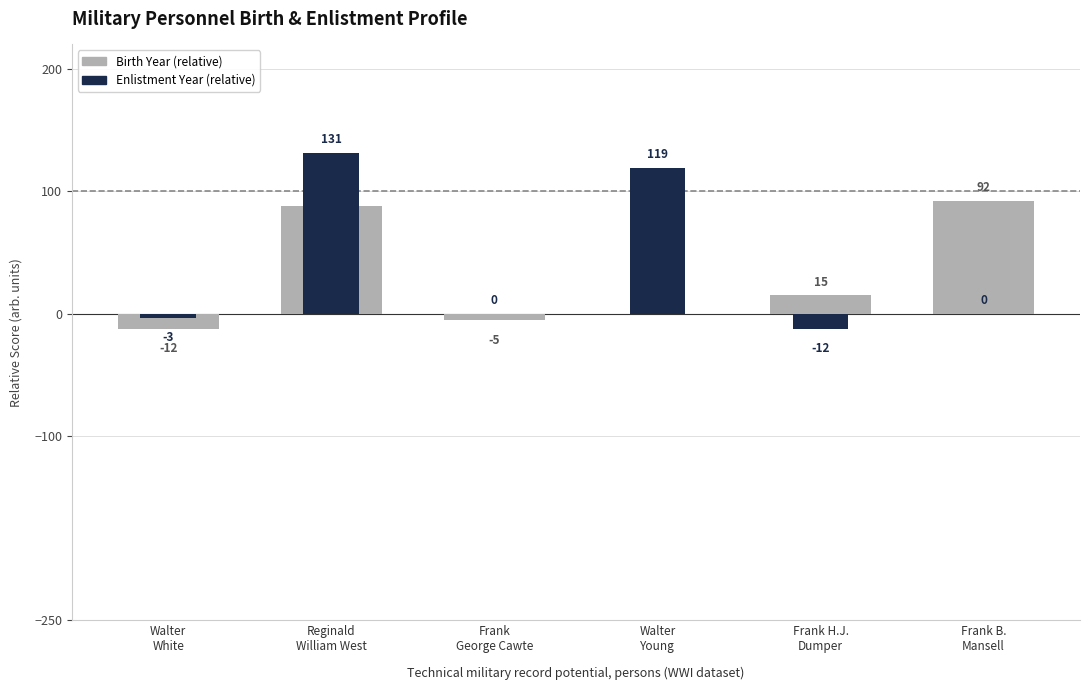

What is the label of the 1st bar from the right?

Frank B.
Mansell